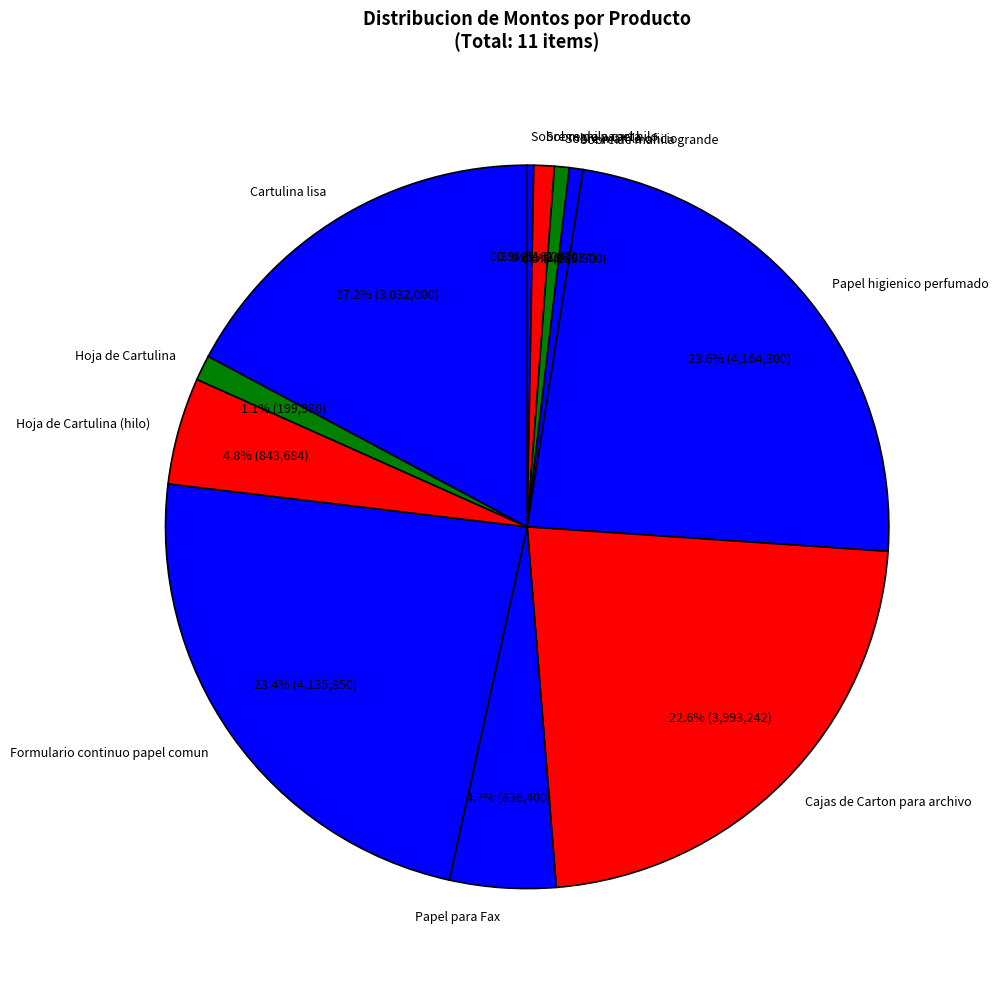

What is the ratio of the value at Sobre de papel hilo to the value at Sobre manila oficio?

1.4